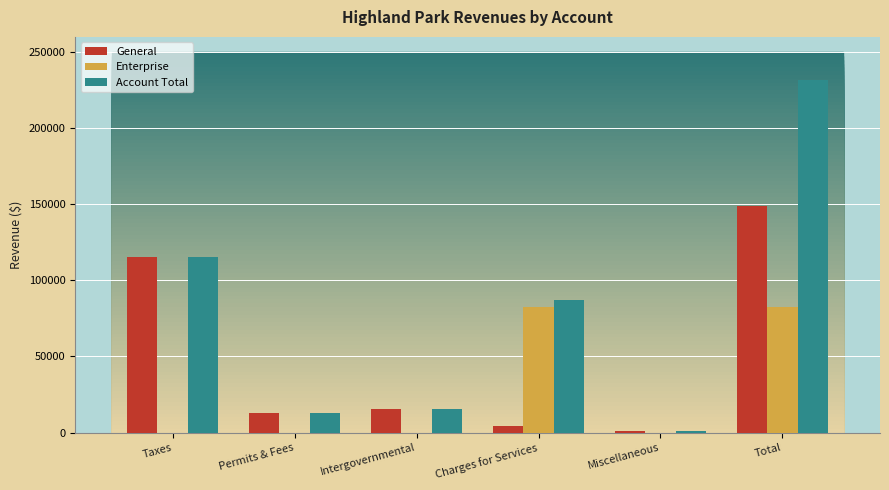

Which series changed the most between Taxes and Charges for Services?

General